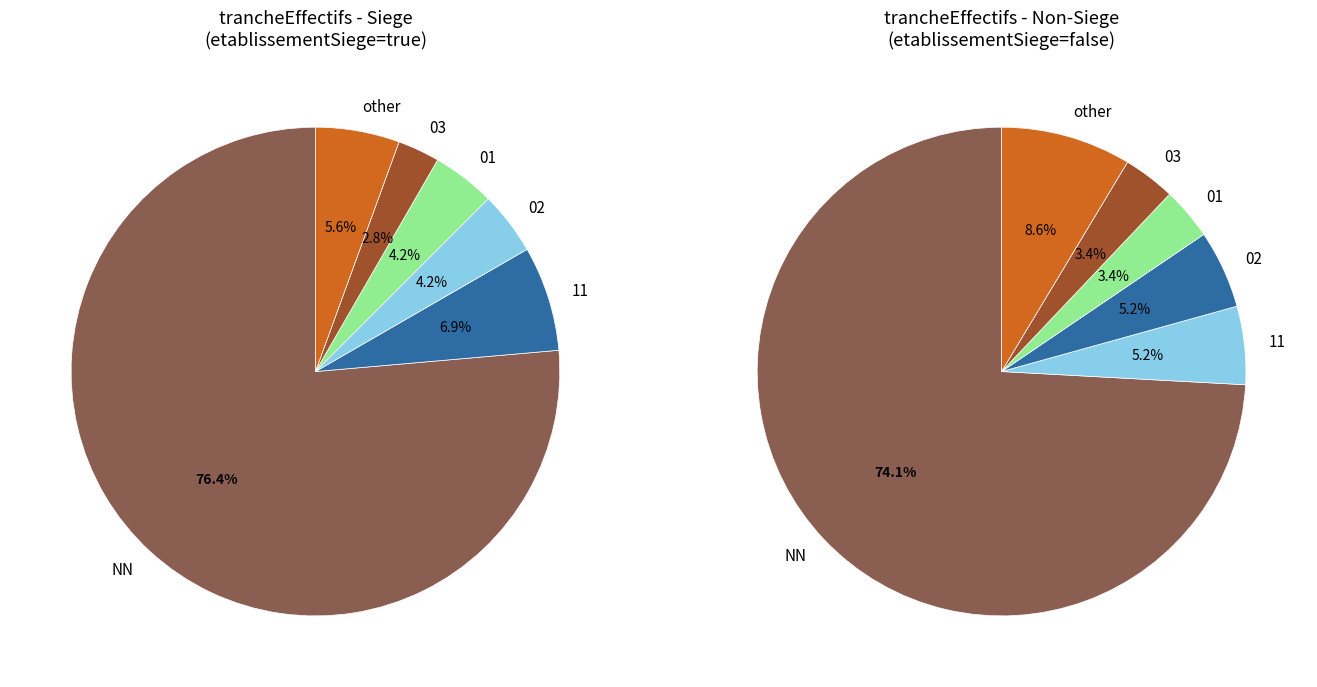

To the nearest percent, what is the difference between the 02 and 03 slice percentages?

2%